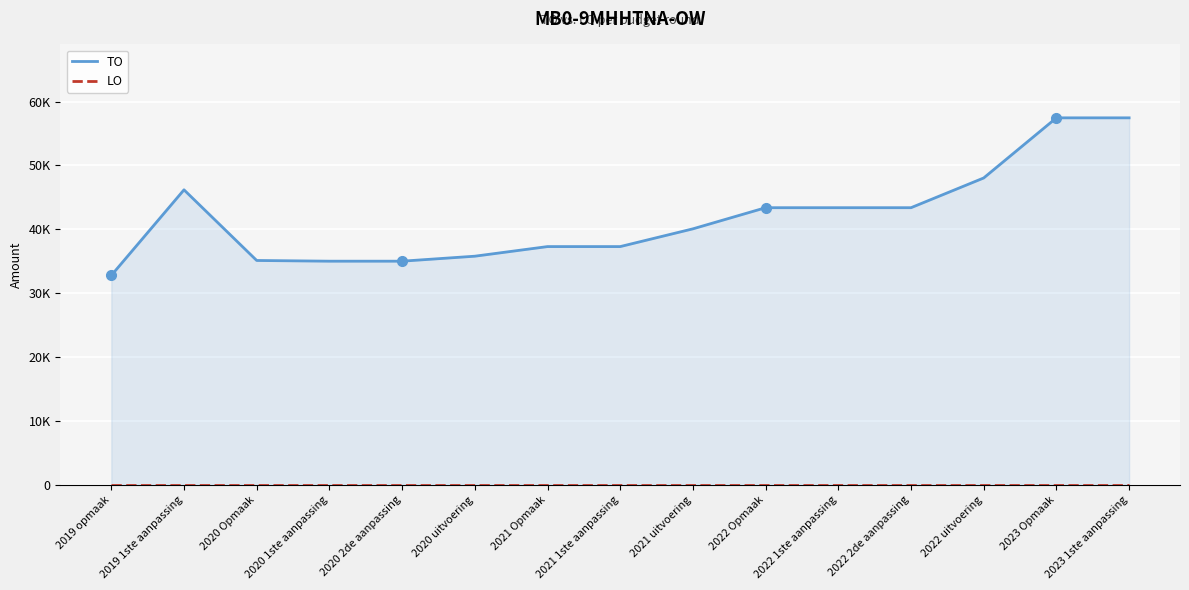

List the series in order of their overall mean, highest first.

TO, LO